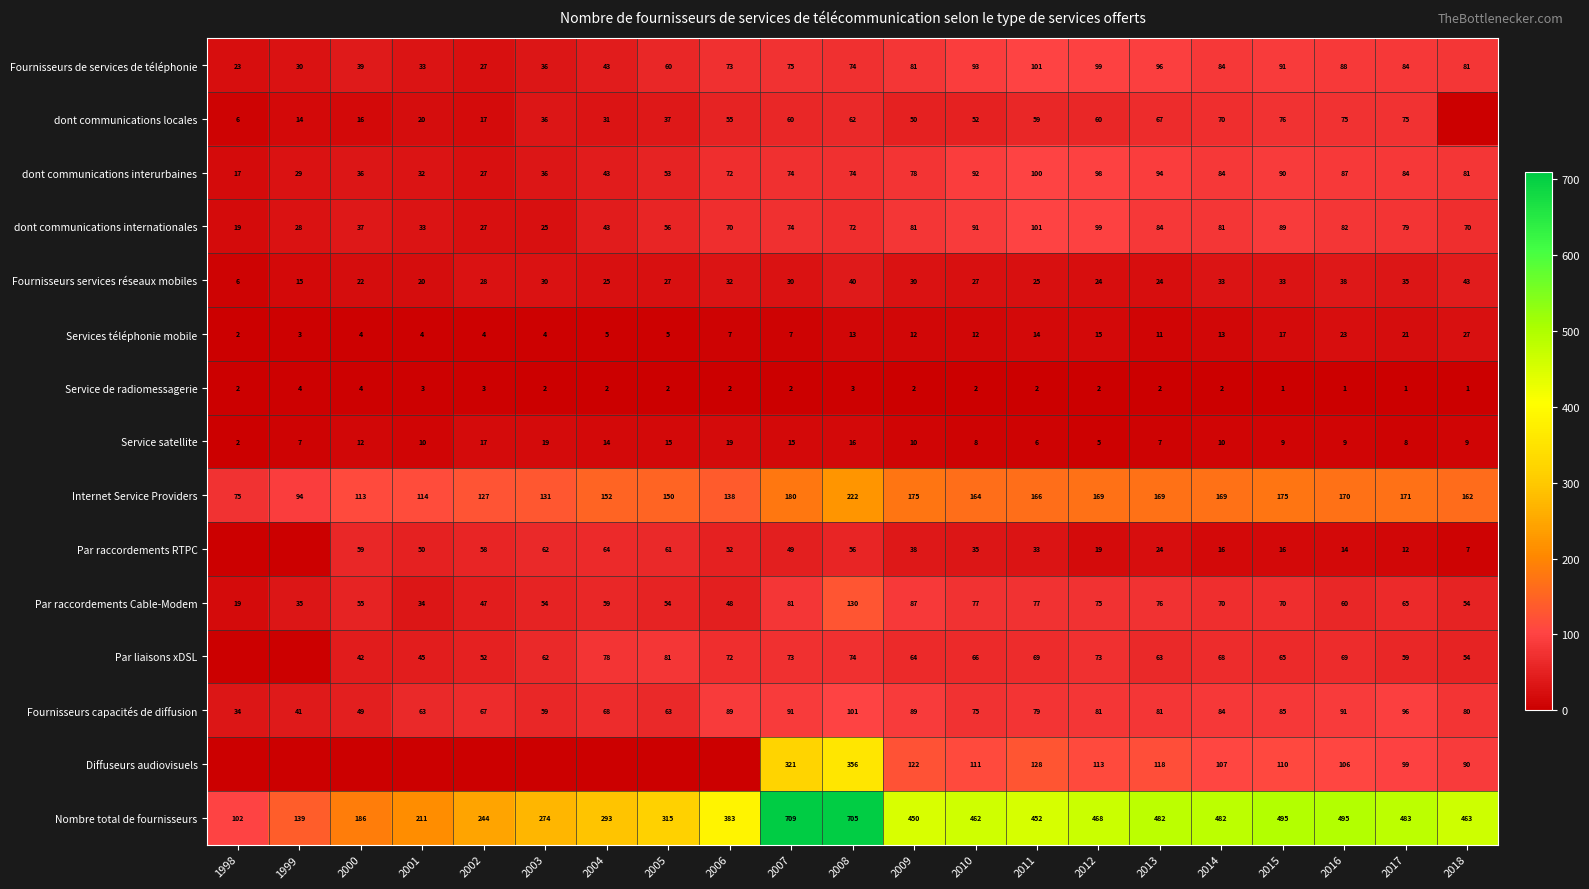

Between 2010 and 2006, which is larger?

2010